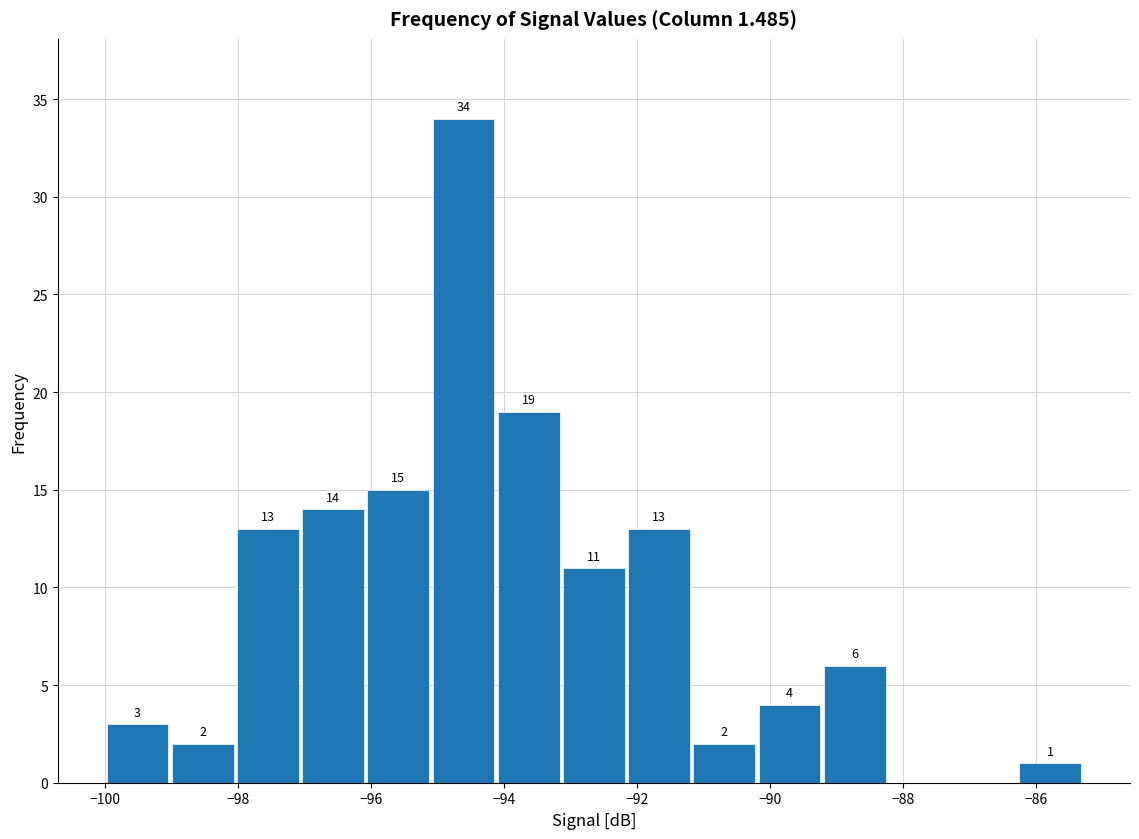

Over which range of the x-axis is the bar tallest?

-95.10 to -94.12